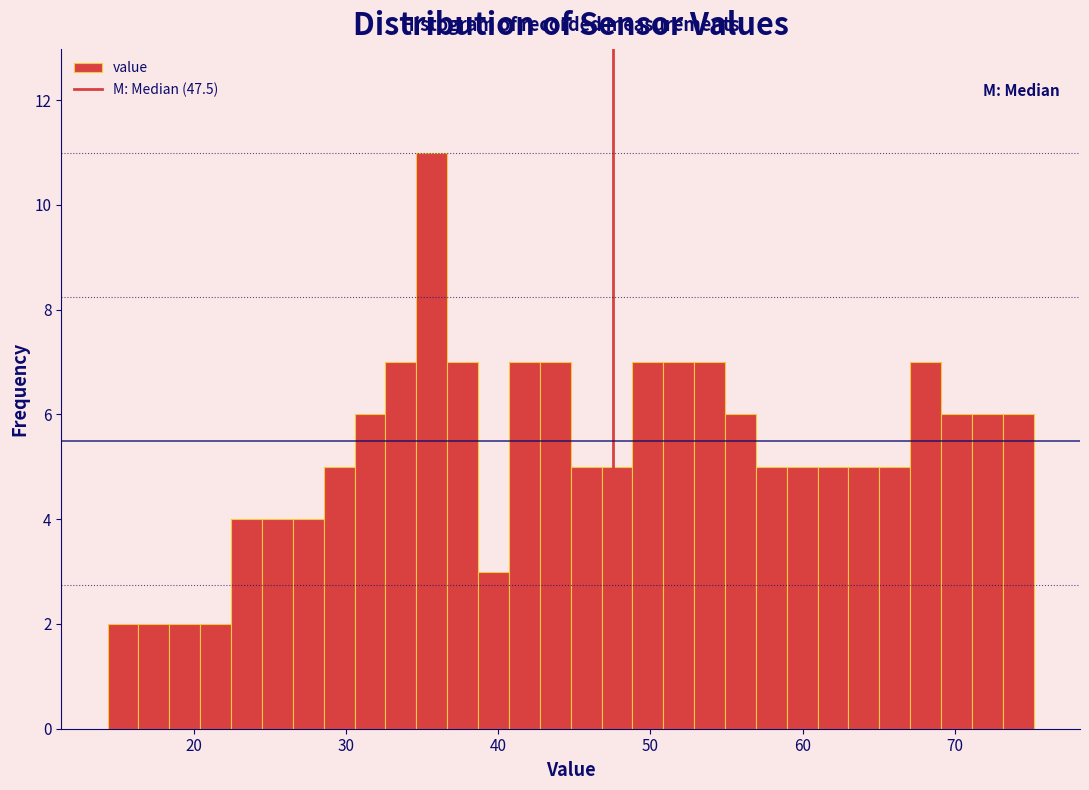

Around what value on the x-axis is the tallest bar? Give the approximate position of its centre, as read against the axis.

36